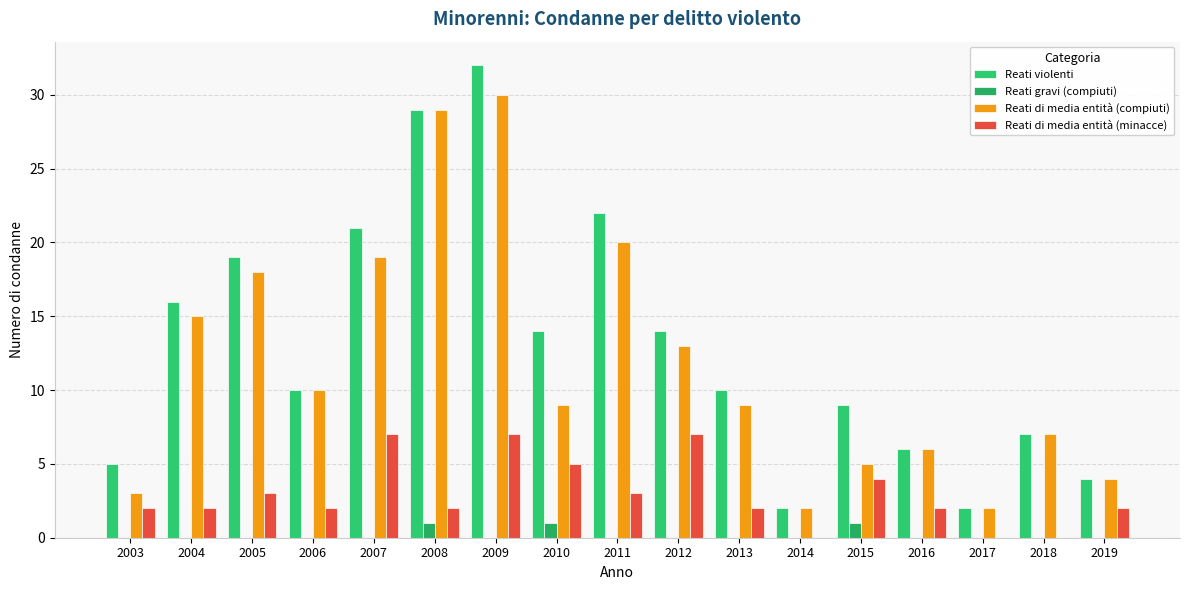

Which series has the largest total across all categories?

Reati violenti